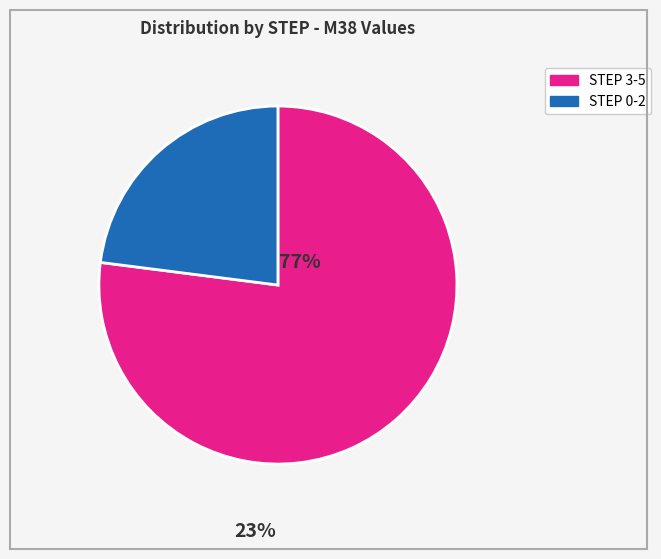

Is there a majority slice in this chart?

Yes